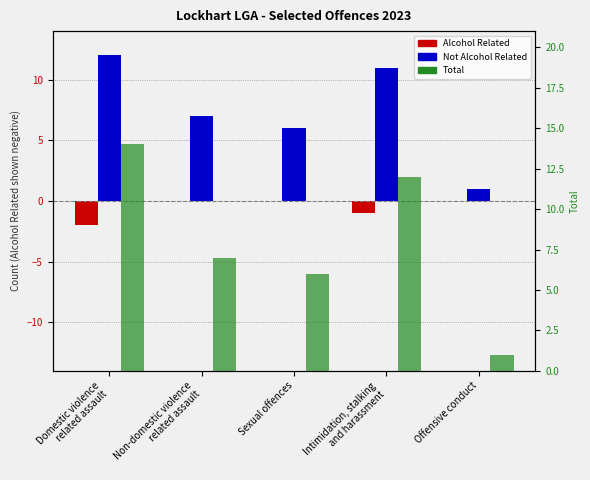

What is the label of the 5th bar from the right?

Domestic violence
related assault